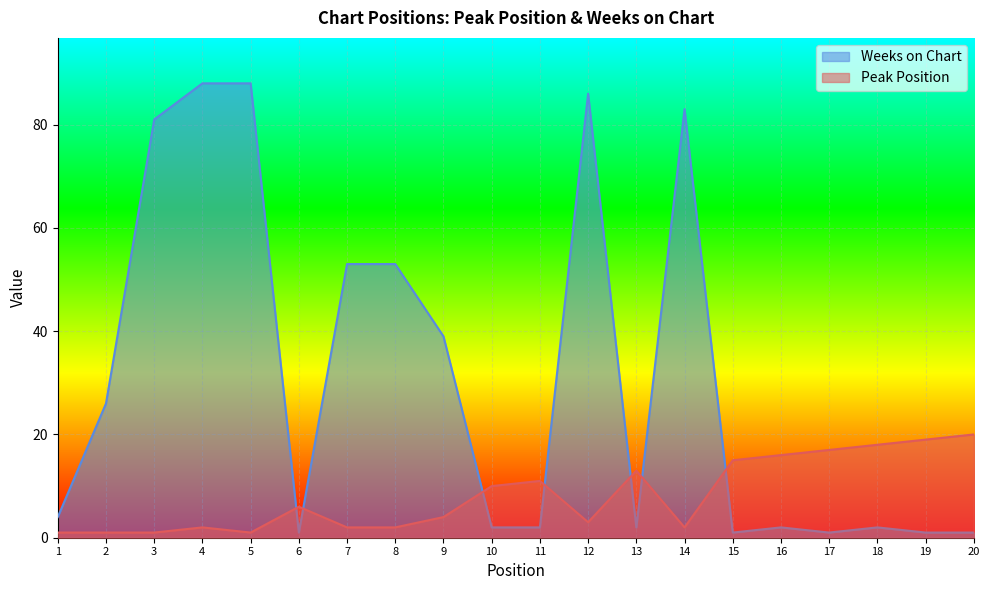

What is the value of the Peak Position point at the 7th from the left?

2